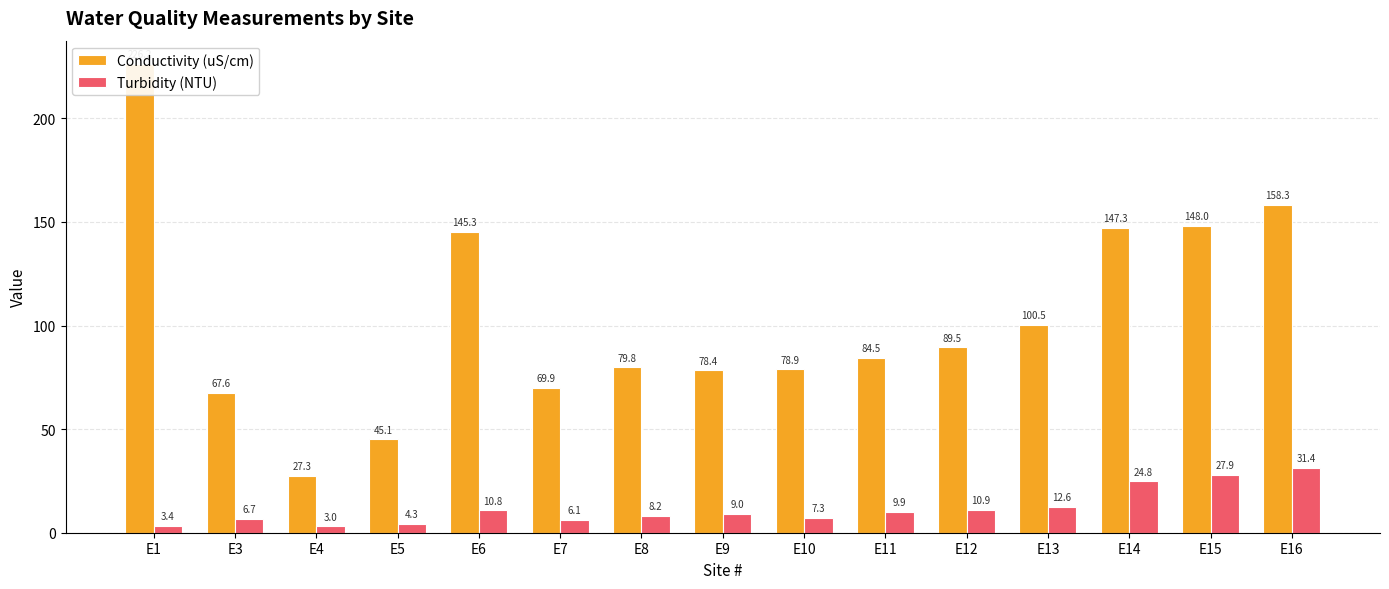

Between E15 and E12, which is larger?

E15